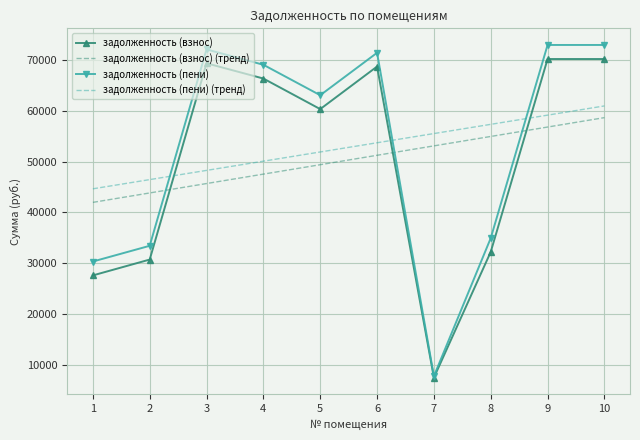

What is the minimum value for задолженность (взнос)?

7414.2